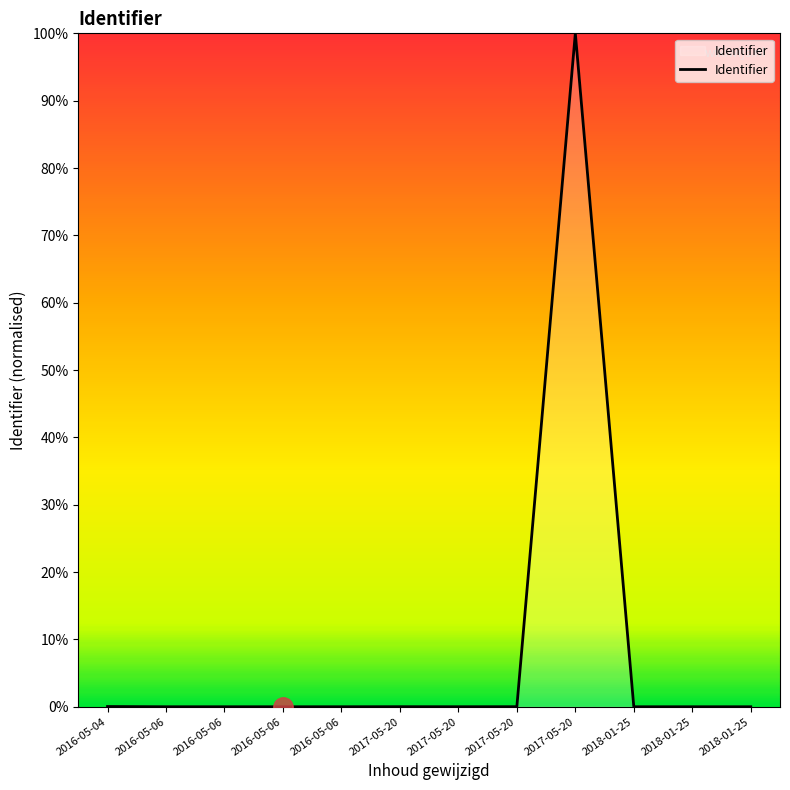

Reading left to right, what are all the values shown in this chart?

0.0	0.0	0.0	0.0	0.0	0.0	0.0	0.0	1.0	0.0	0.0	0.0